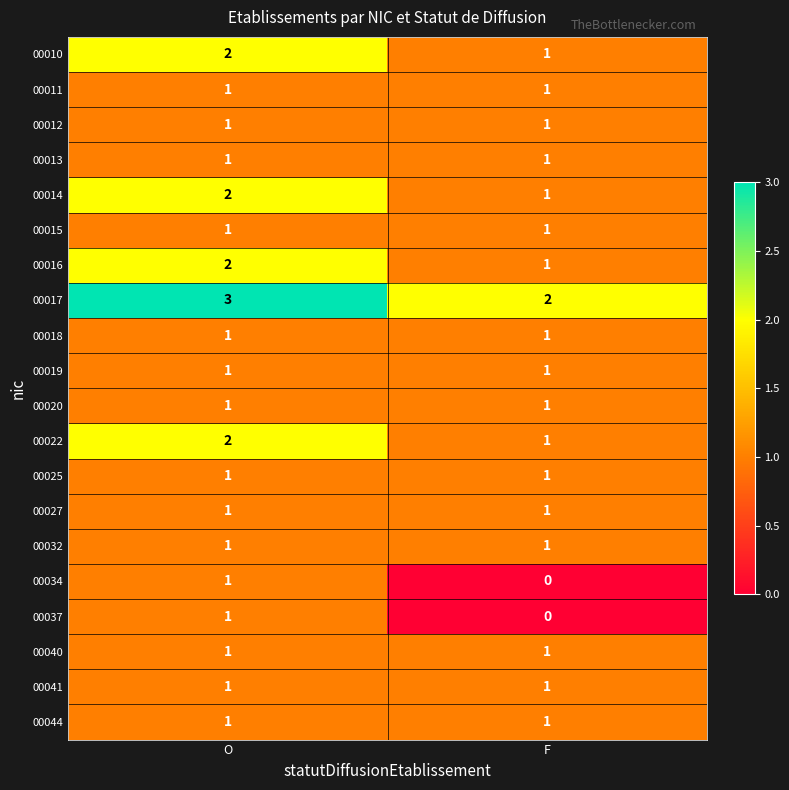

The value of 00012 at O is 2. True or false?

False